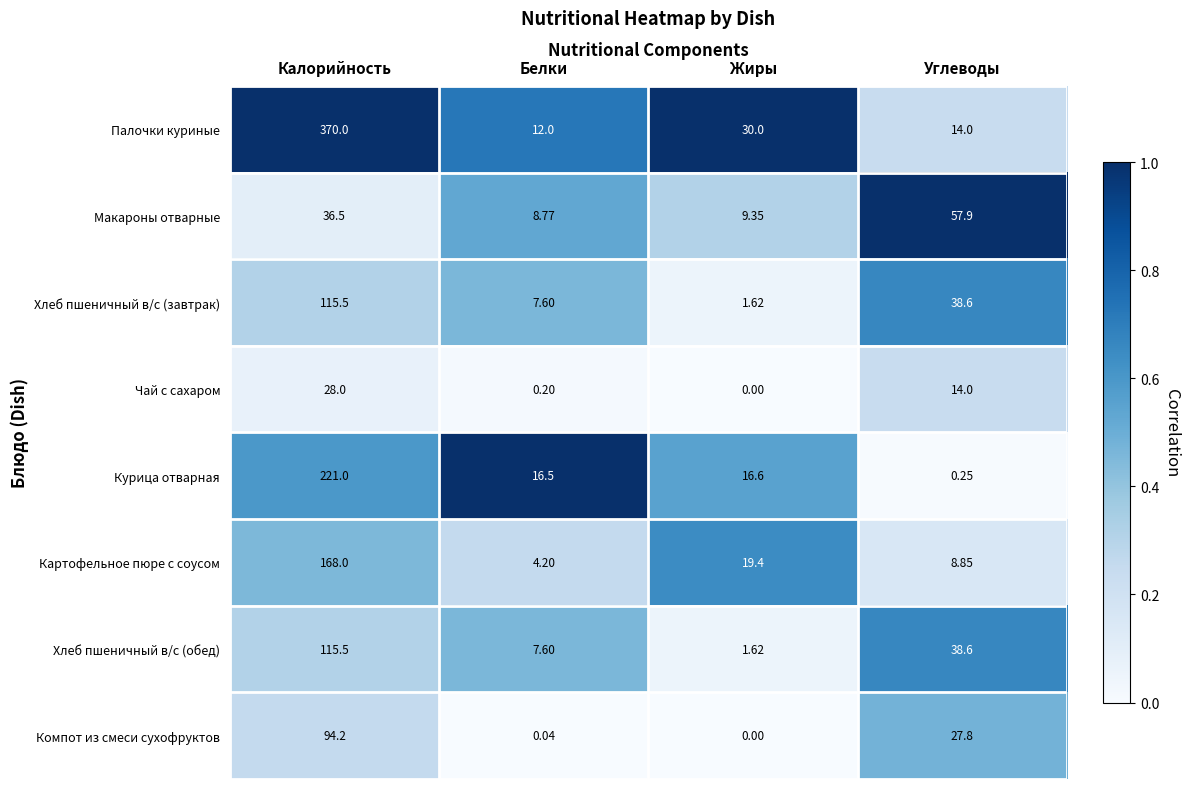

What is the total value across all series at Белки?

56.9